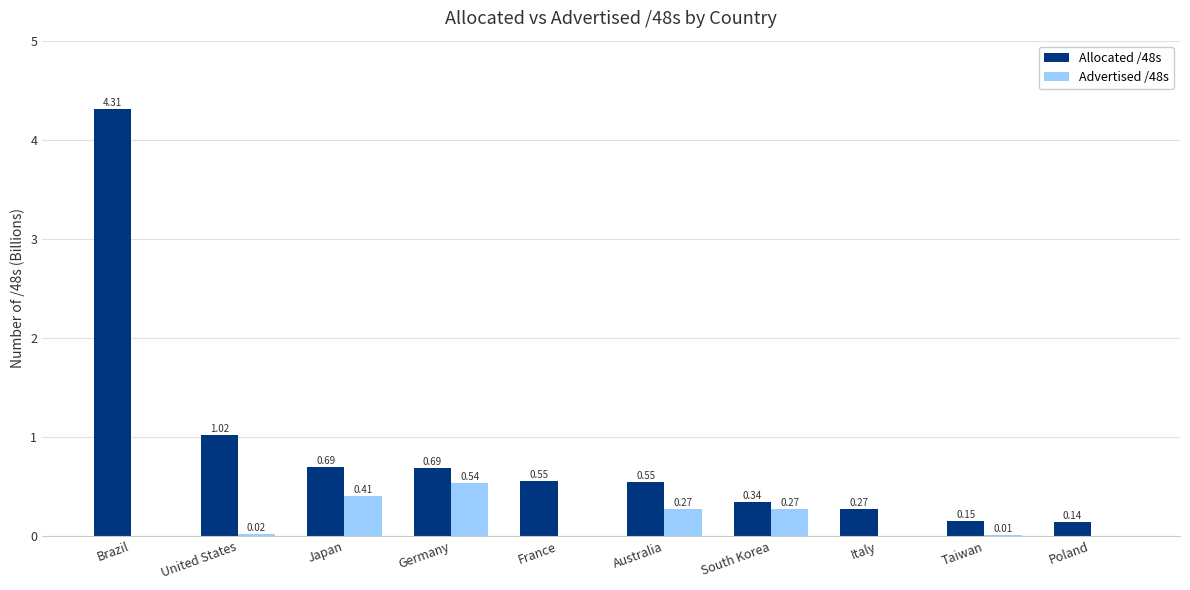

At which label is Allocated /48s closest to 2?

United States